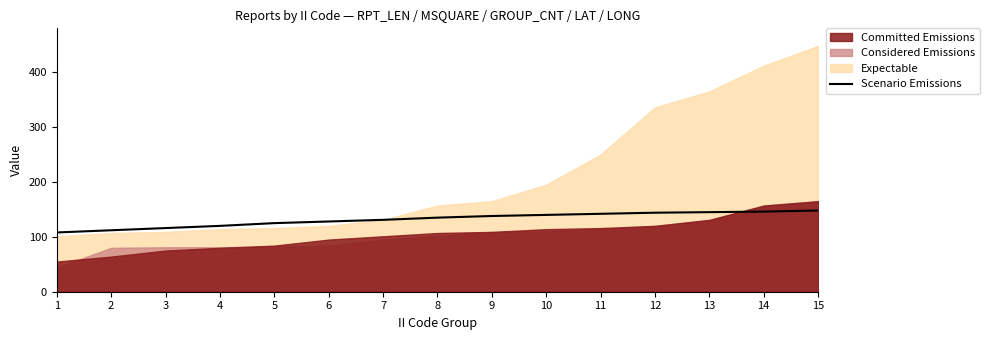

Rank the categories by value from highest to lowest.

15, 14, 13, 12, 11, 10, 9, 8, 7, 6, 5, 4, 3, 2, 1